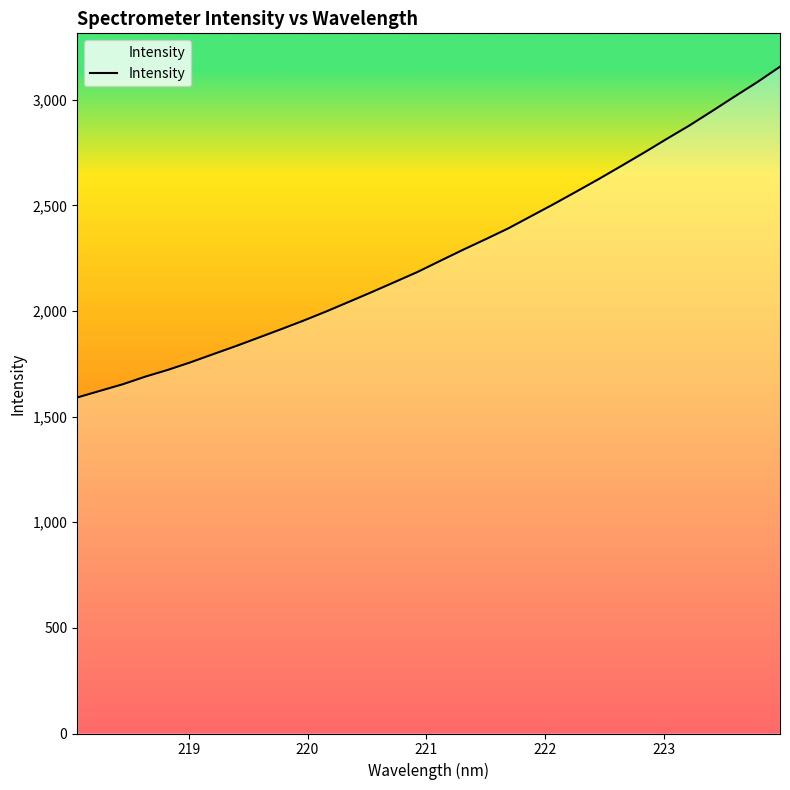

What is the value of the 4th point from the left?

1689.5